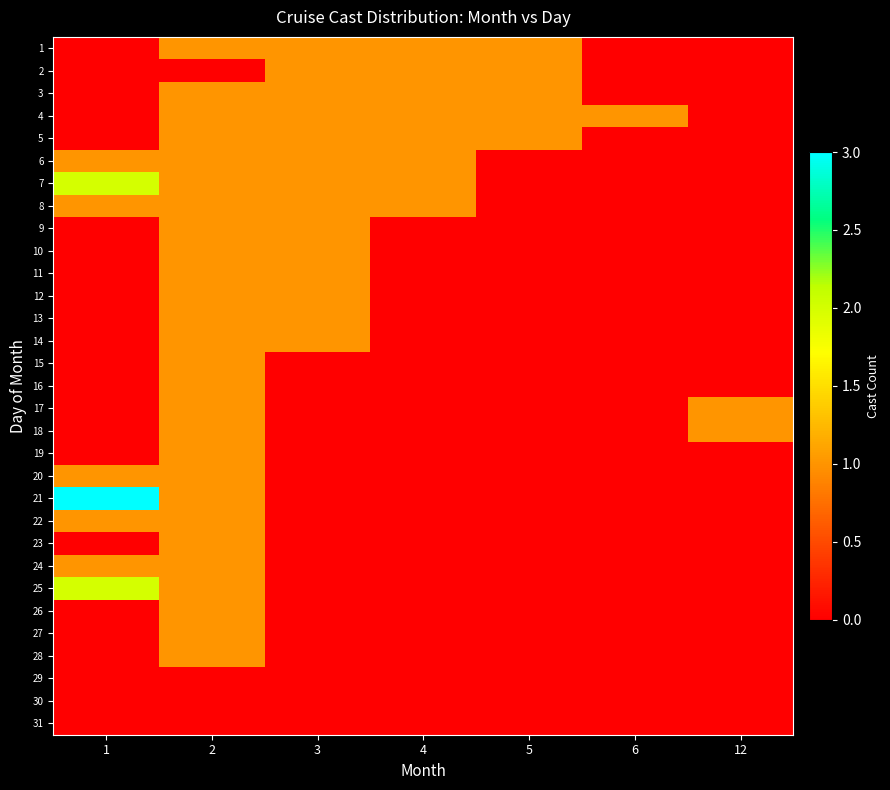

Reading right to left, what are all the values shown in this chart?

1: 12=0	6=0	5=1	4=1	3=1	2=1	1=0
2: 12=0	6=0	5=1	4=1	3=1	2=0	1=0
3: 12=0	6=0	5=1	4=1	3=1	2=1	1=0
4: 12=0	6=1	5=1	4=1	3=1	2=1	1=0
5: 12=0	6=0	5=1	4=1	3=1	2=1	1=0
6: 12=0	6=0	5=0	4=1	3=1	2=1	1=1
7: 12=0	6=0	5=0	4=1	3=1	2=1	1=2
8: 12=0	6=0	5=0	4=1	3=1	2=1	1=1
9: 12=0	6=0	5=0	4=0	3=1	2=1	1=0
10: 12=0	6=0	5=0	4=0	3=1	2=1	1=0
11: 12=0	6=0	5=0	4=0	3=1	2=1	1=0
12: 12=0	6=0	5=0	4=0	3=1	2=1	1=0
13: 12=0	6=0	5=0	4=0	3=1	2=1	1=0
14: 12=0	6=0	5=0	4=0	3=1	2=1	1=0
15: 12=0	6=0	5=0	4=0	3=0	2=1	1=0
16: 12=0	6=0	5=0	4=0	3=0	2=1	1=0
17: 12=1	6=0	5=0	4=0	3=0	2=1	1=0
18: 12=1	6=0	5=0	4=0	3=0	2=1	1=0
19: 12=0	6=0	5=0	4=0	3=0	2=1	1=0
20: 12=0	6=0	5=0	4=0	3=0	2=1	1=1
21: 12=0	6=0	5=0	4=0	3=0	2=1	1=3
22: 12=0	6=0	5=0	4=0	3=0	2=1	1=1
23: 12=0	6=0	5=0	4=0	3=0	2=1	1=0
24: 12=0	6=0	5=0	4=0	3=0	2=1	1=1
25: 12=0	6=0	5=0	4=0	3=0	2=1	1=2
26: 12=0	6=0	5=0	4=0	3=0	2=1	1=0
27: 12=0	6=0	5=0	4=0	3=0	2=1	1=0
28: 12=0	6=0	5=0	4=0	3=0	2=1	1=0
29: 12=0	6=0	5=0	4=0	3=0	2=0	1=0
30: 12=0	6=0	5=0	4=0	3=0	2=0	1=0
31: 12=0	6=0	5=0	4=0	3=0	2=0	1=0